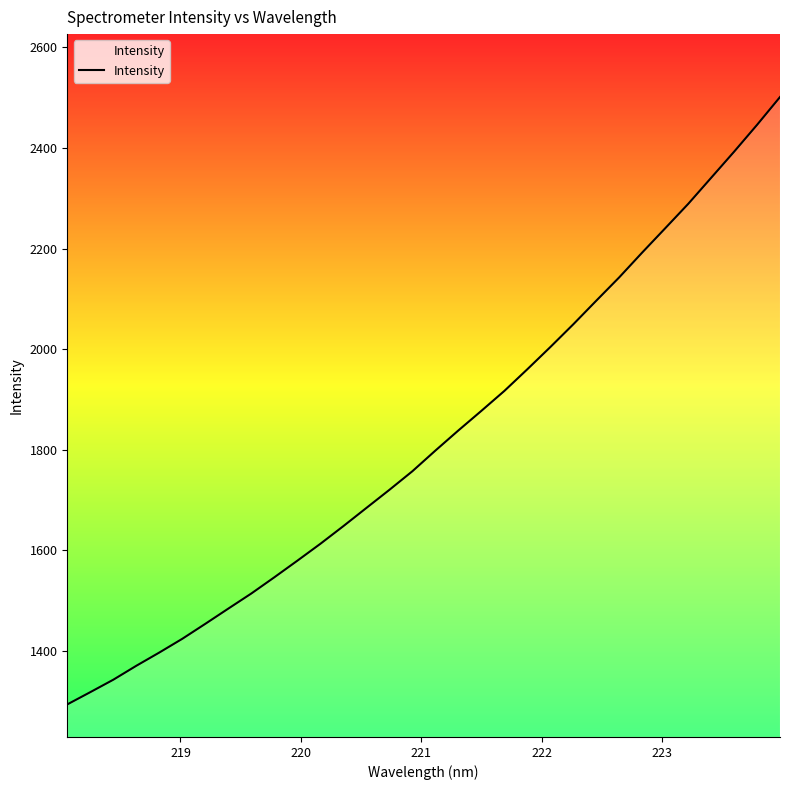

What is the minimum value shown in the chart?

1294.1